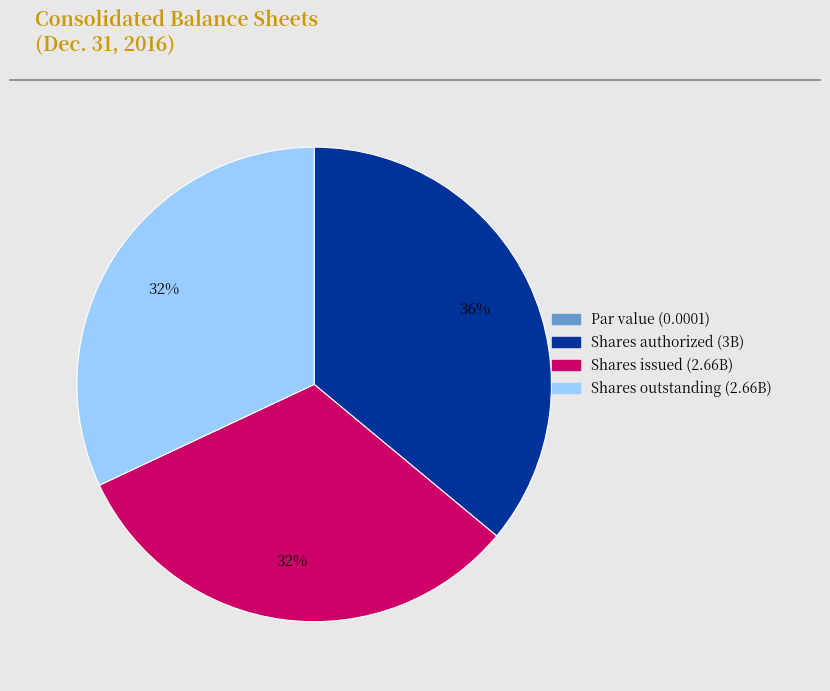

To the nearest percent, what is the difference between the largest and smallest slice percentages?

36%